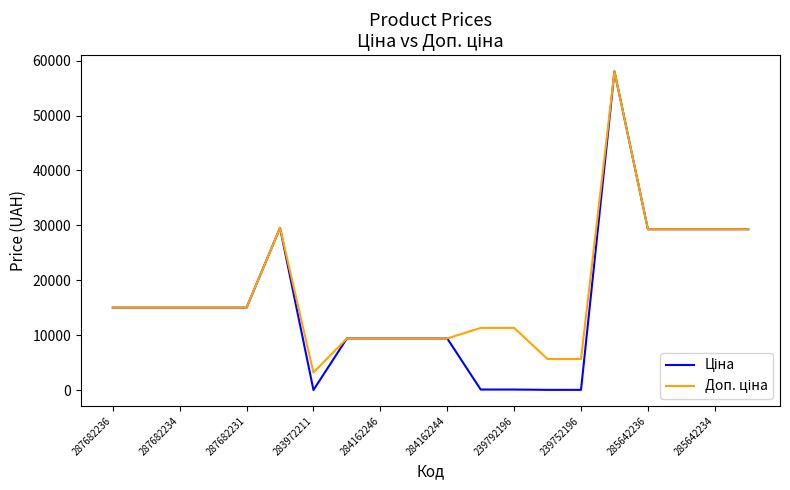

What is the greatest value displayed?

58037.0